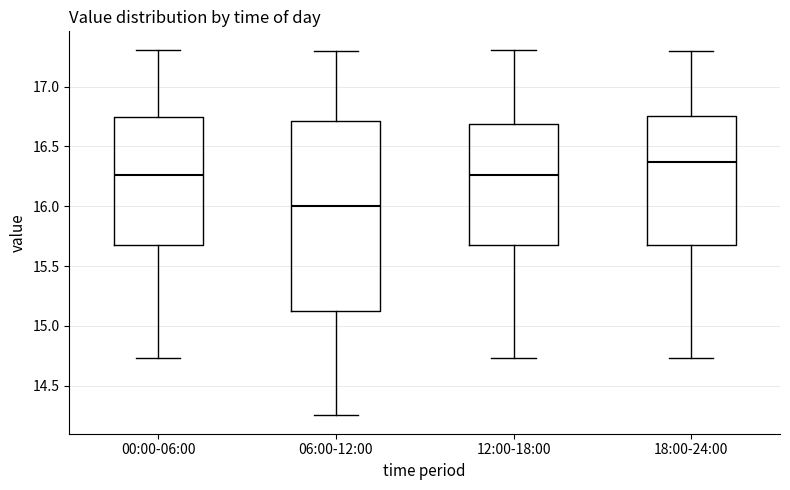

Reading left to right, transcribe this box plot: for each box, give where its median line is, the range the box spans, and where its two whiskers end, as read against the y-axis. The values are not printed on the chart, so give them approximately, as read against the axis.

00:00-06:00: median 16.25, box 15.70 to 16.75, whiskers 14.75 to 17.30
06:00-12:00: median 16.00, box 15.15 to 16.70, whiskers 14.25 to 17.30
12:00-18:00: median 16.25, box 15.70 to 16.70, whiskers 14.75 to 17.30
18:00-24:00: median 16.35, box 15.70 to 16.75, whiskers 14.75 to 17.30